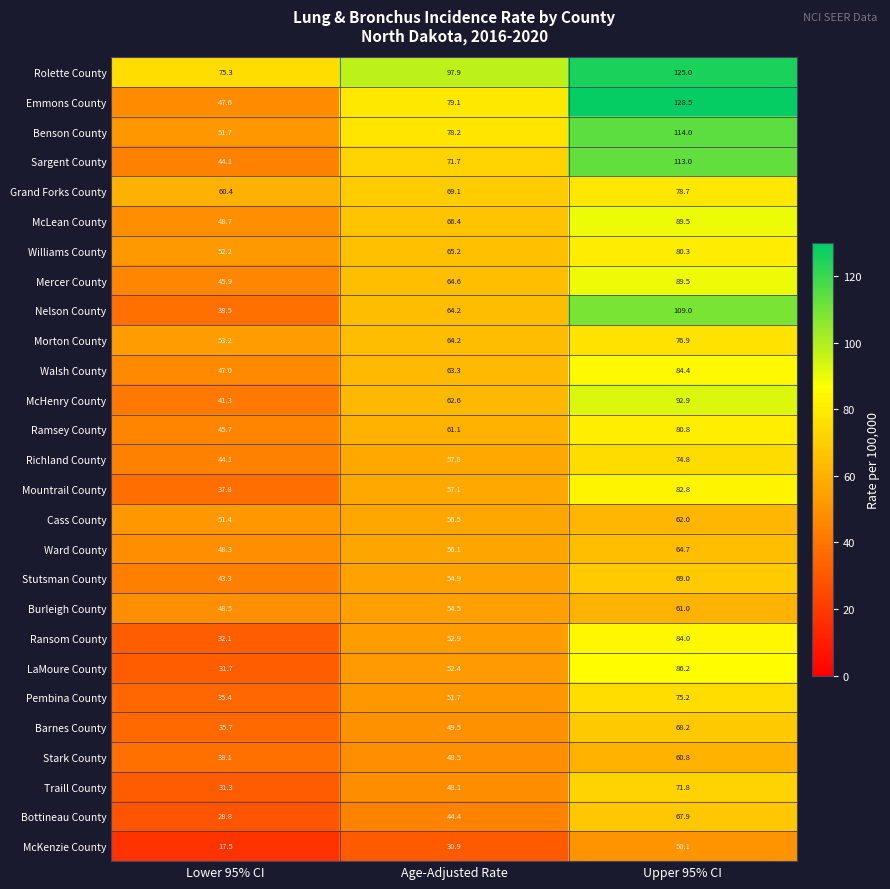

Is the value of Stark County at Age-Adjusted Rate greater than the value of McLean County at Age-Adjusted Rate?

No